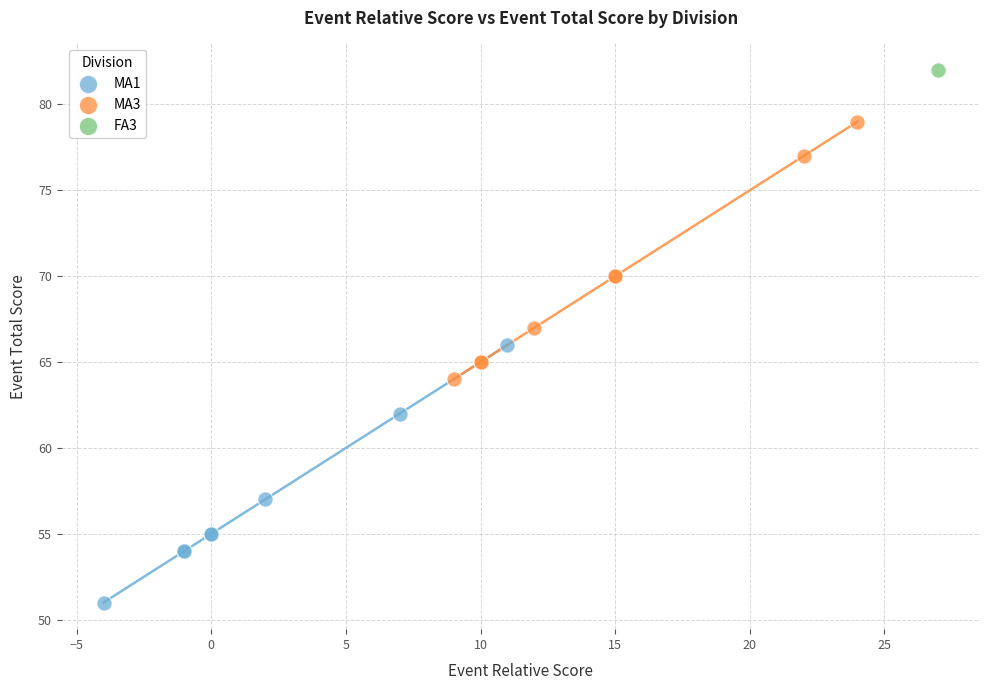

Which series contains the lowest Y value?

MA1